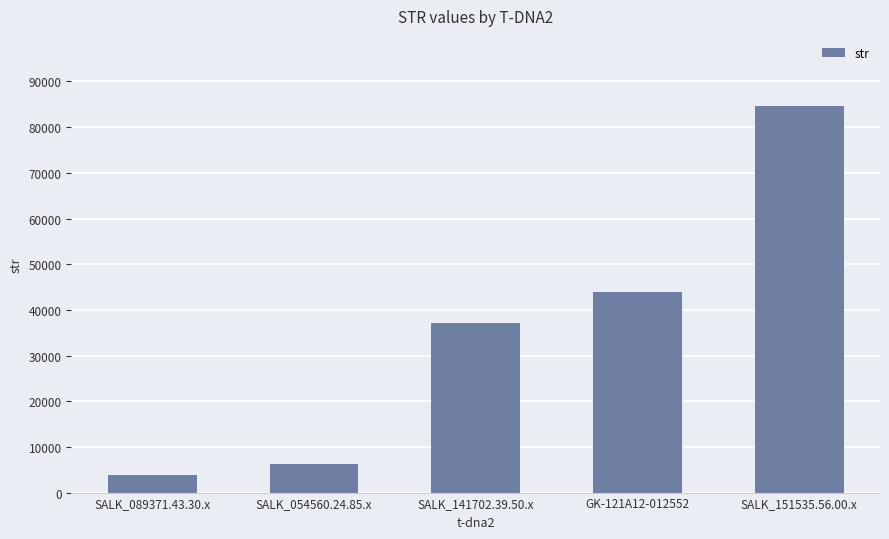

Count the number of data series in this chart.

1